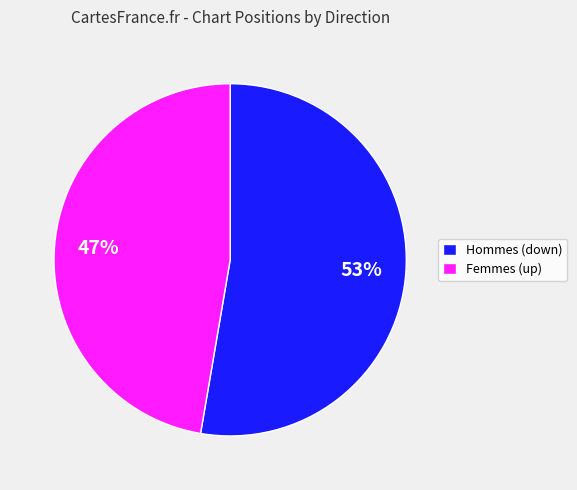

Which category has the biggest portion of the pie?

Hommes (down)